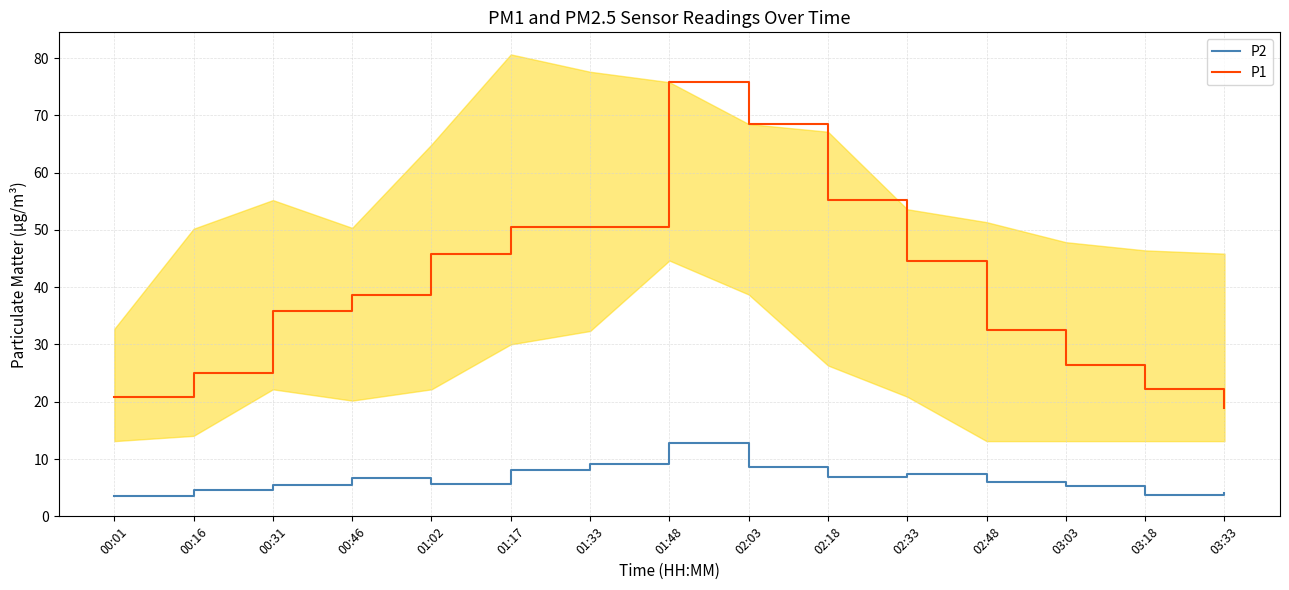

At which label is P1 closest to 47?

01:02